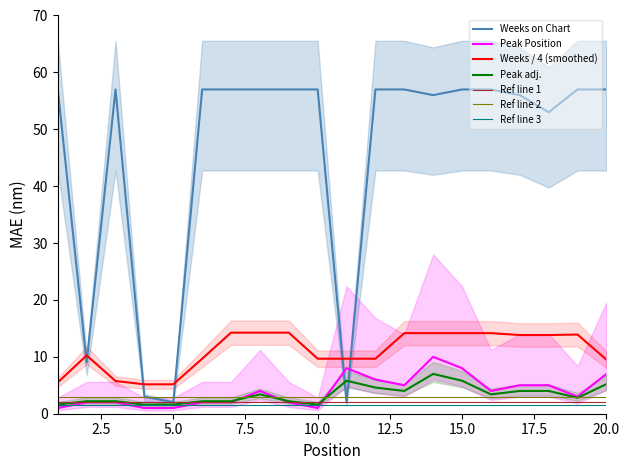

What is the value of the Peak Position point at the 2nd from the left?

2